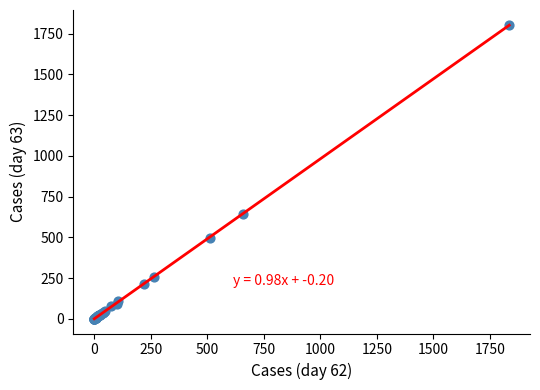

What Y value in the scatter plot is closest to 902?

644